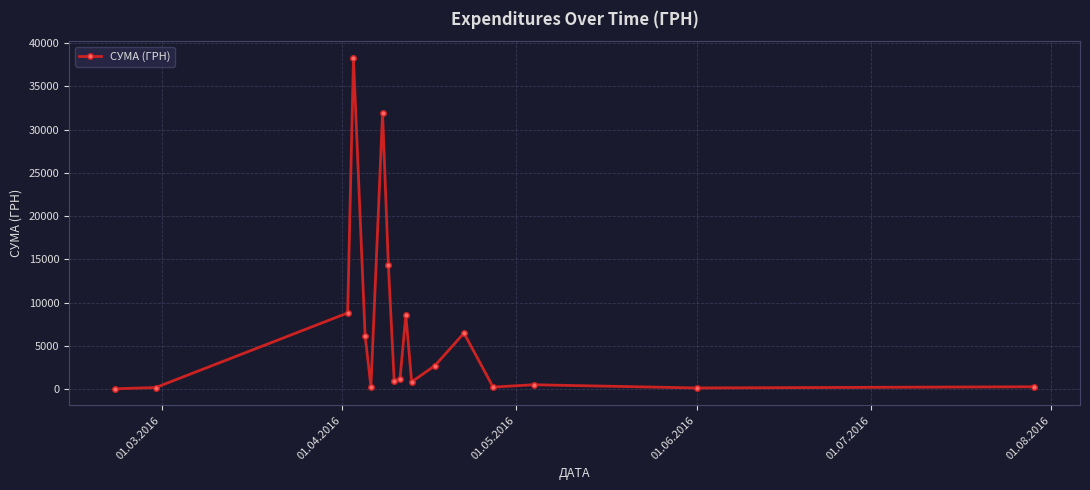

True or false: there are more than 1 points higher than both neighbors.

True